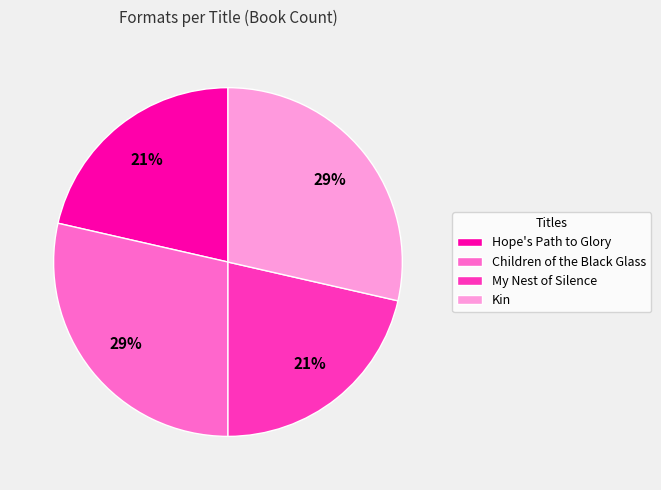

How many segments does this pie chart have?

4